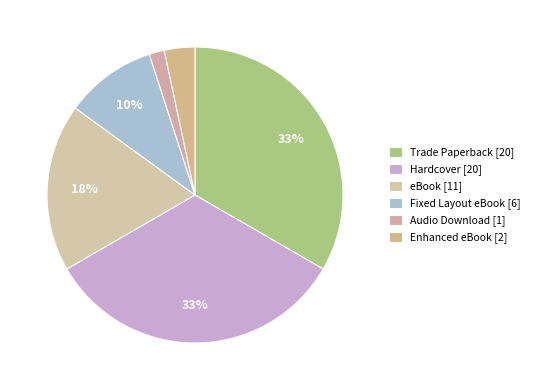

To the nearest percent, what portion does Trade Paperback represent?

33%